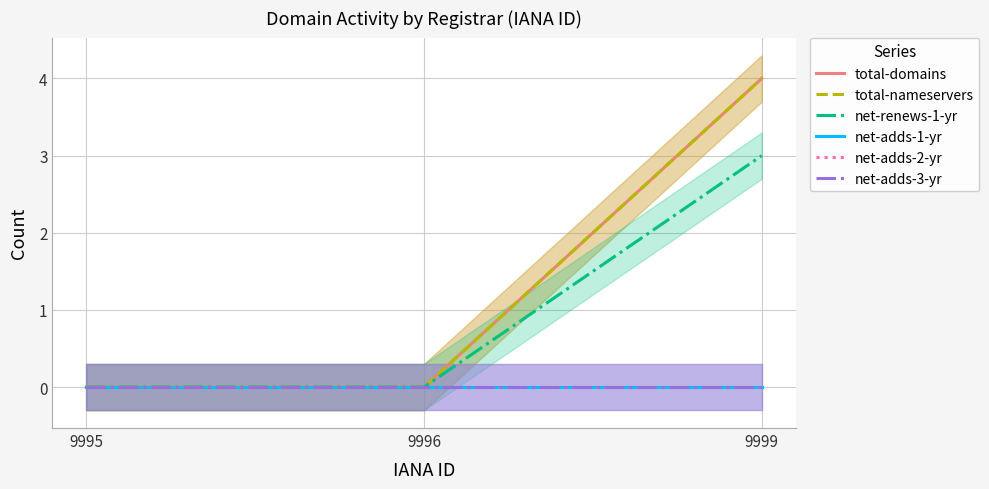

Rank the series at 9995 from lowest to highest value.

total-domains, total-nameservers, net-renews-1-yr, net-adds-1-yr, net-adds-2-yr, net-adds-3-yr